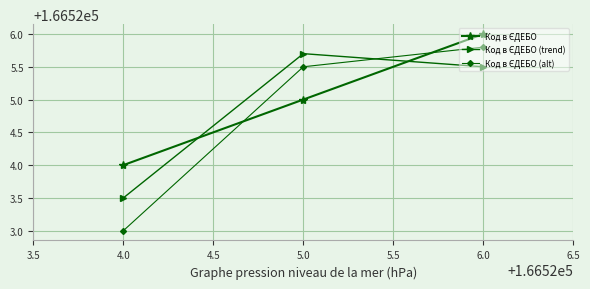

At which category is the sum across all series the highest?

6.0